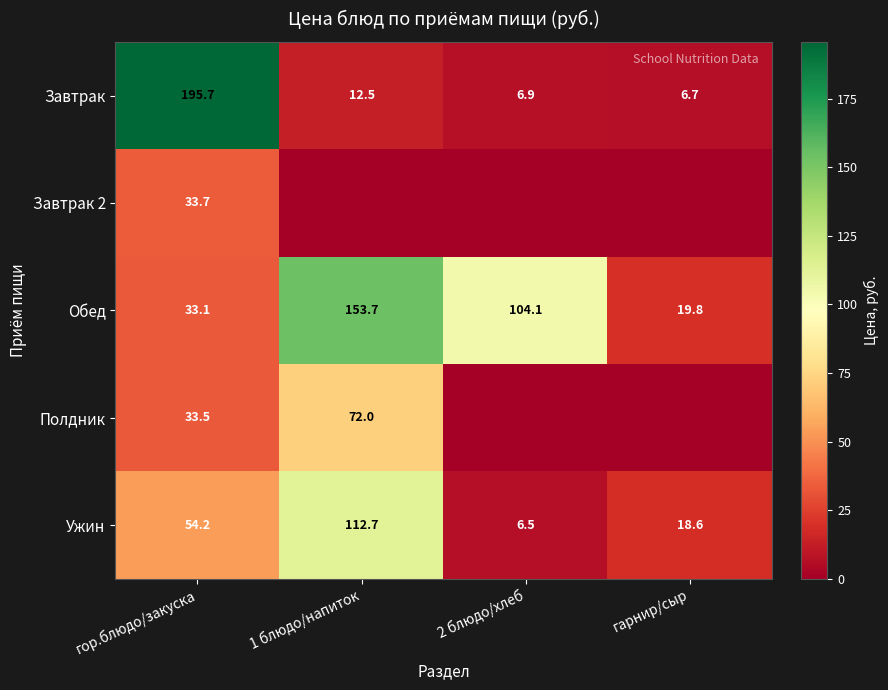

What is the sum of all Ужин values?

192.0